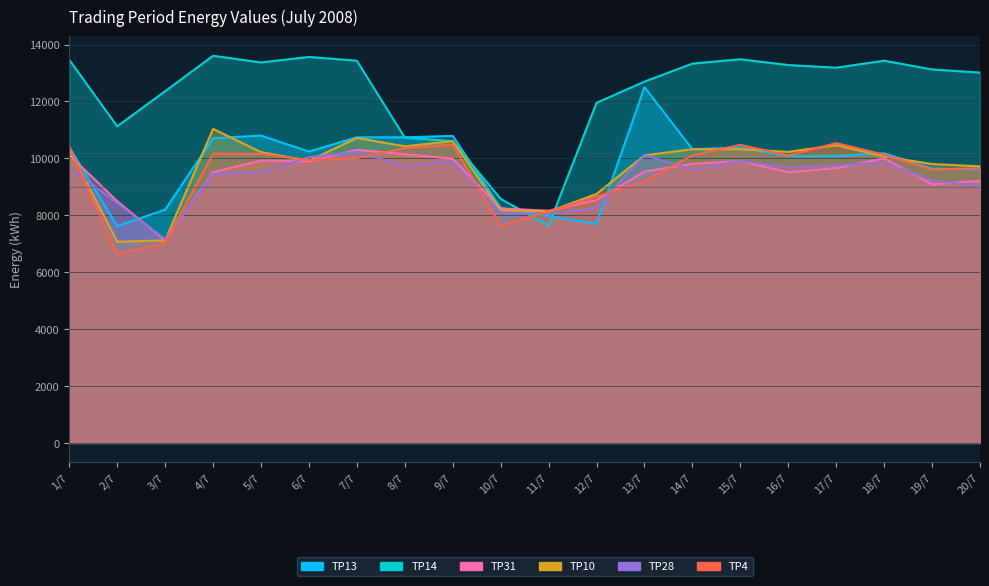

At how many categories does at least one series exceed 12612?

13